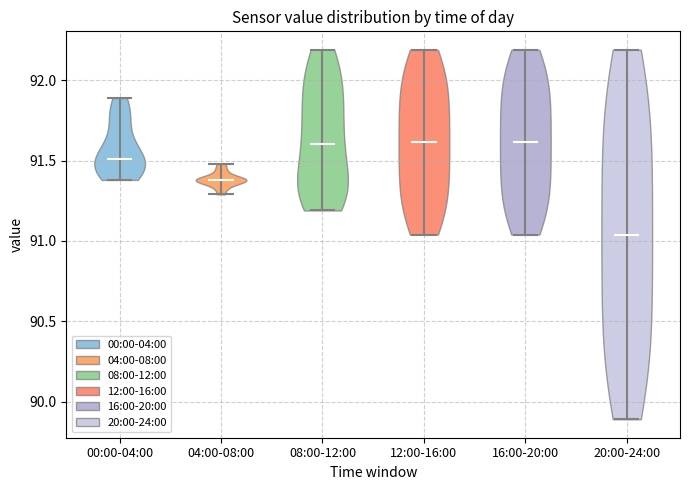

What is the highest point the violin for 16:00-20:00 reaches on the y-axis? The values are not printed on the chart, so give them approximately, as read against the axis.

92.20